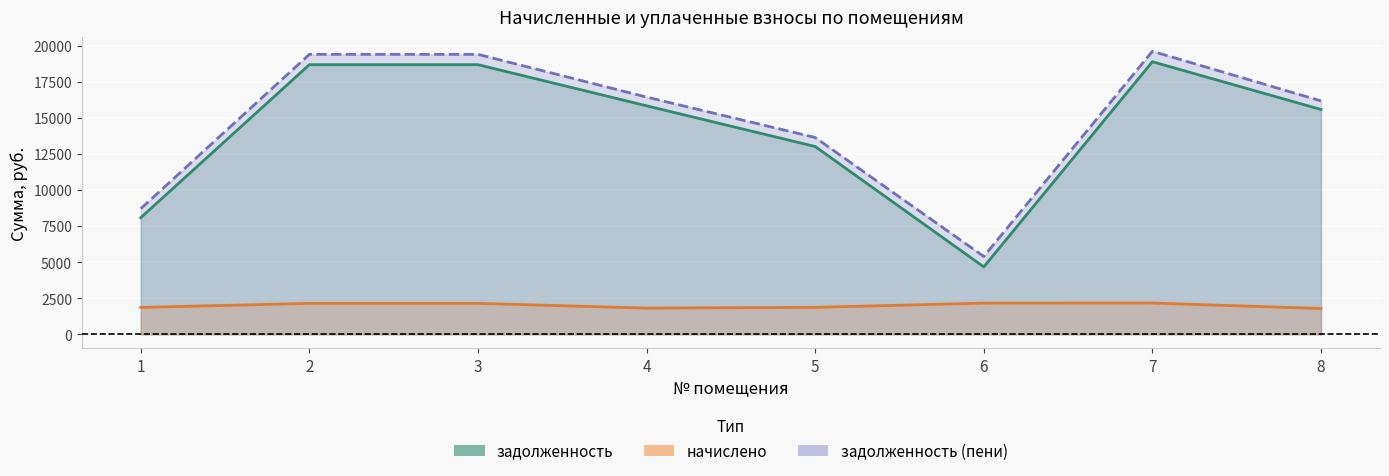

What is the highest value of the задолженность series?

18916.6